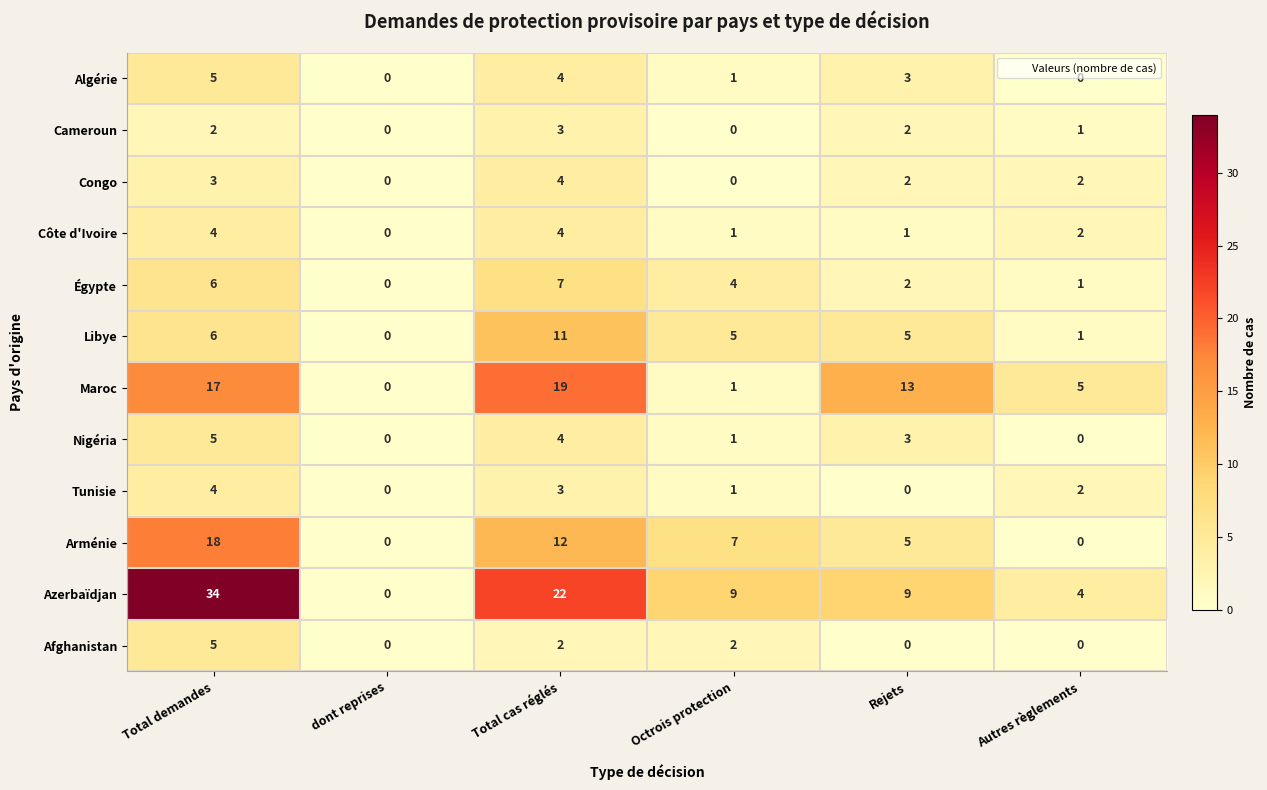

True or false: Nigéria has a value of 0 at Autres règlements.

True